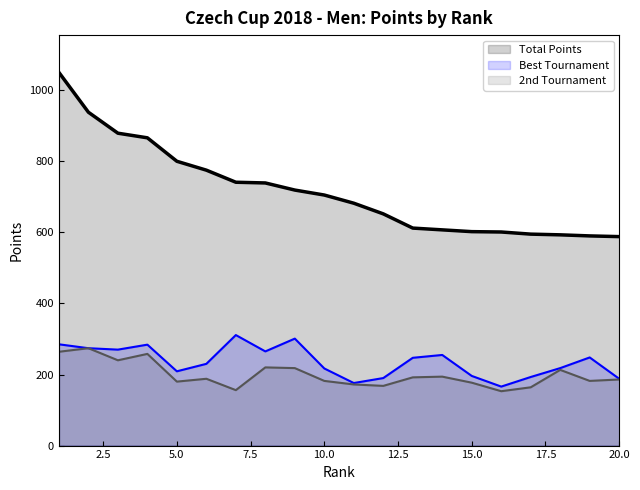

Reading left to right, extract all data points from this chart.

Total Points: 1=1050	2=938	3=879	4=866	5=800	6=775	7=741	8=739	9=719	10=705	11=682	12=652	13=612	14=607	15=602	16=601	17=595	18=593	19=590	20=588
Best Tournament: 1=285	2=274	3=270	4=284	5=209	6=230	7=311	8=265	9=301	10=217	11=176	12=190	13=247	14=255	15=196	16=166	17=193	18=218	19=248	20=188
2nd Tournament: 1=264	2=274	3=240	4=258	5=180	6=188	7=156	8=220	9=218	10=182	11=172	12=168	13=192	14=194	15=177	16=153	17=164	18=213	19=182	20=186